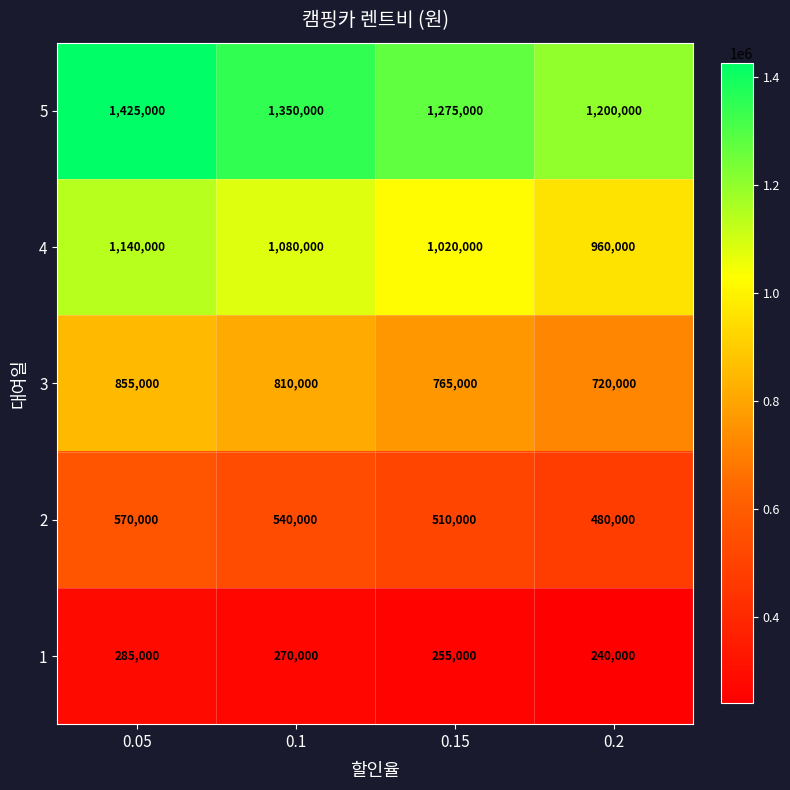

What is the average value of the 4 series?

1050000